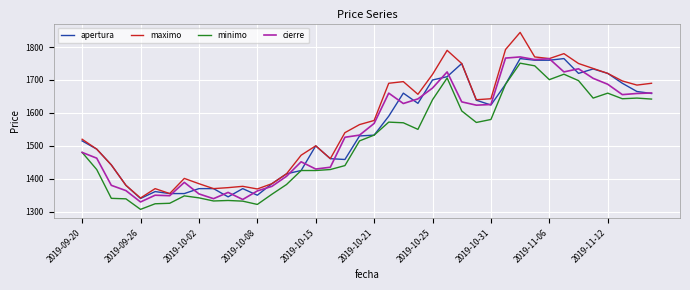

How many categories are shown in the chart?

40